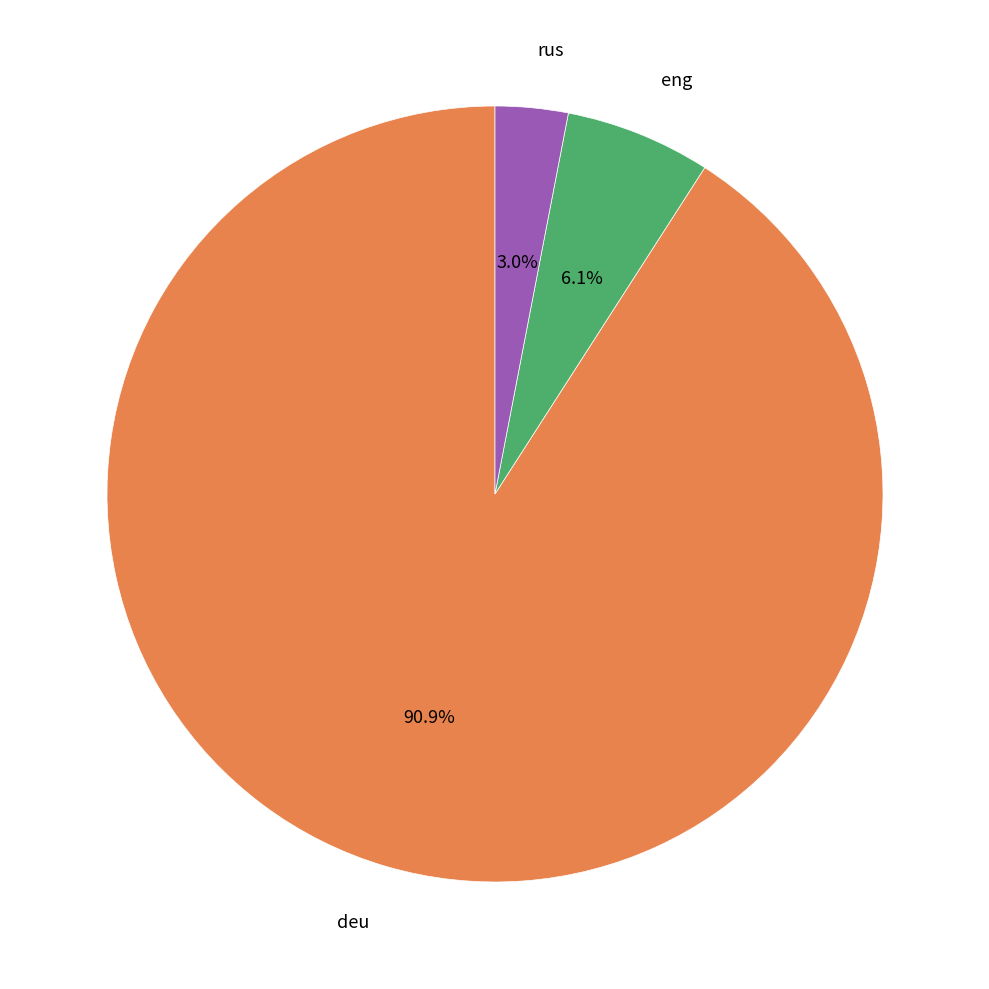

Does any single category account for the majority?

Yes